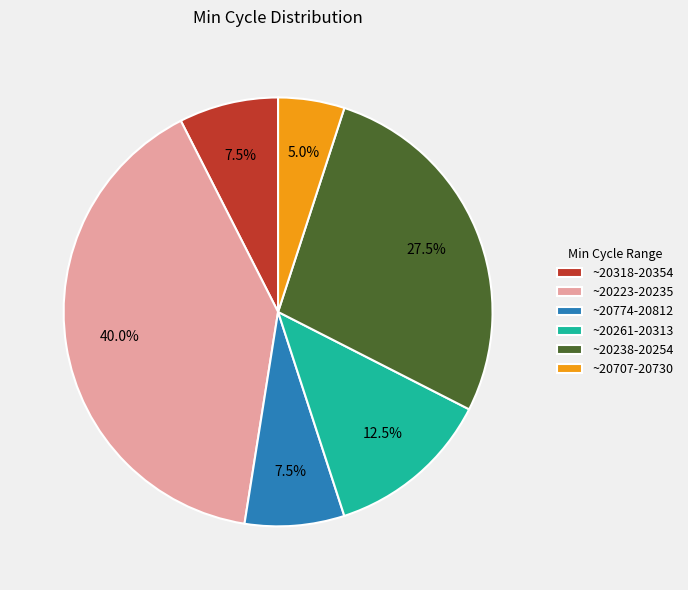

Does any single category account for the majority?

No